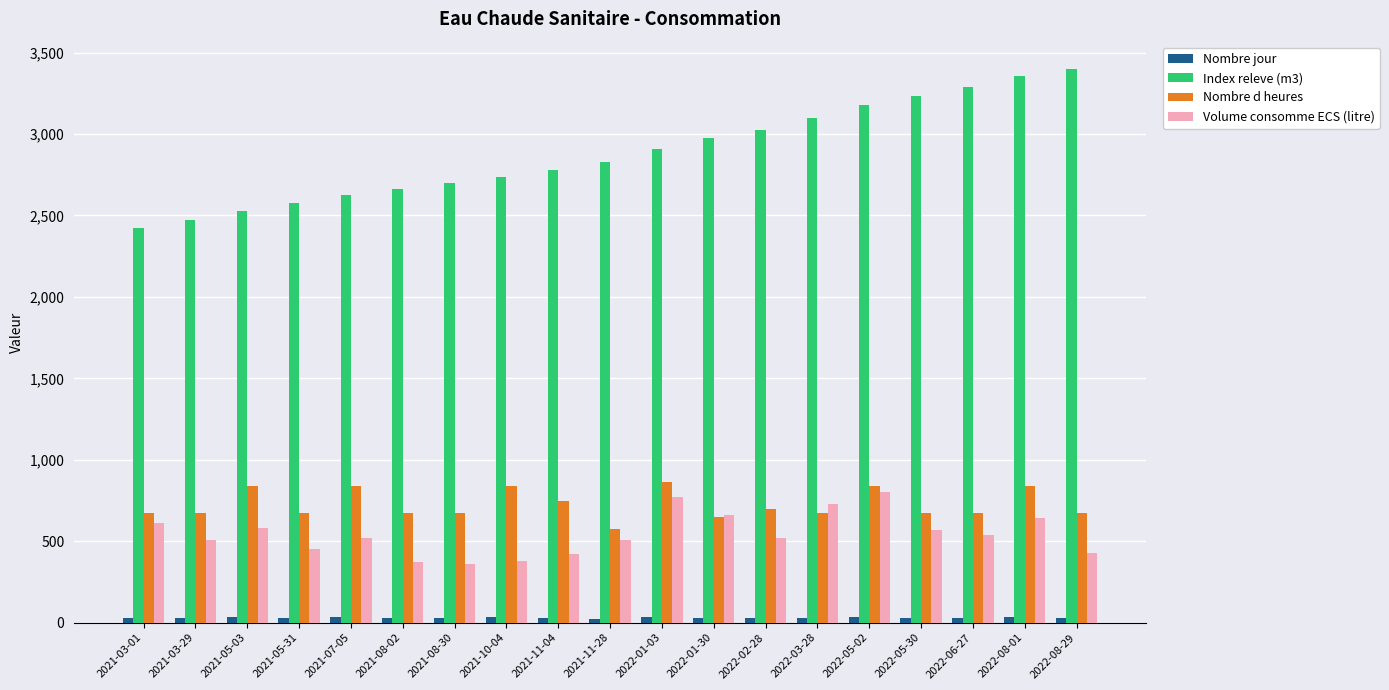

Is the value of Nombre jour at 2022-06-27 greater than the value of Volume consomme ECS (litre) at 2021-03-29?

No